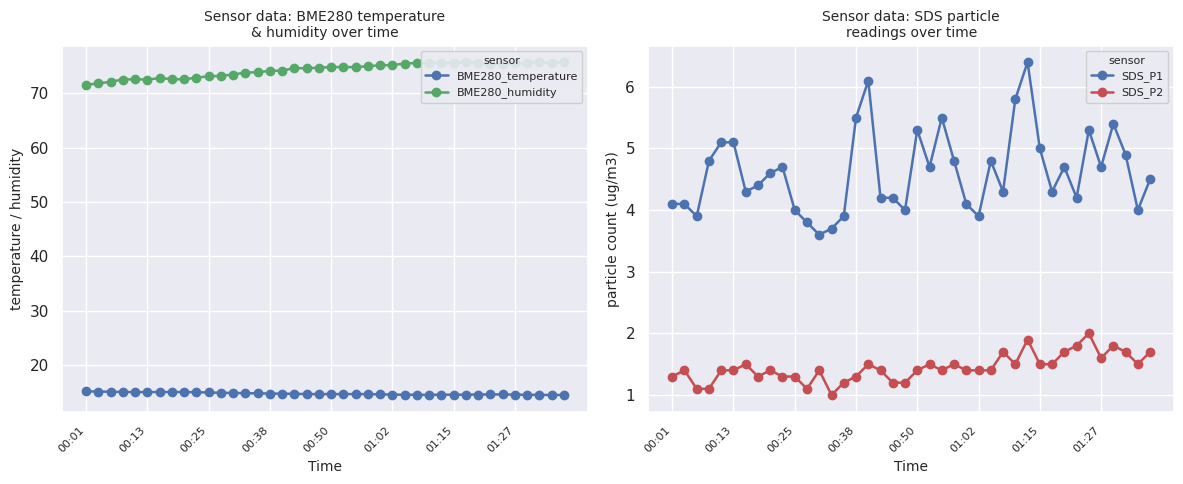

What is the lowest value of the BME280_temperature series?

14.5